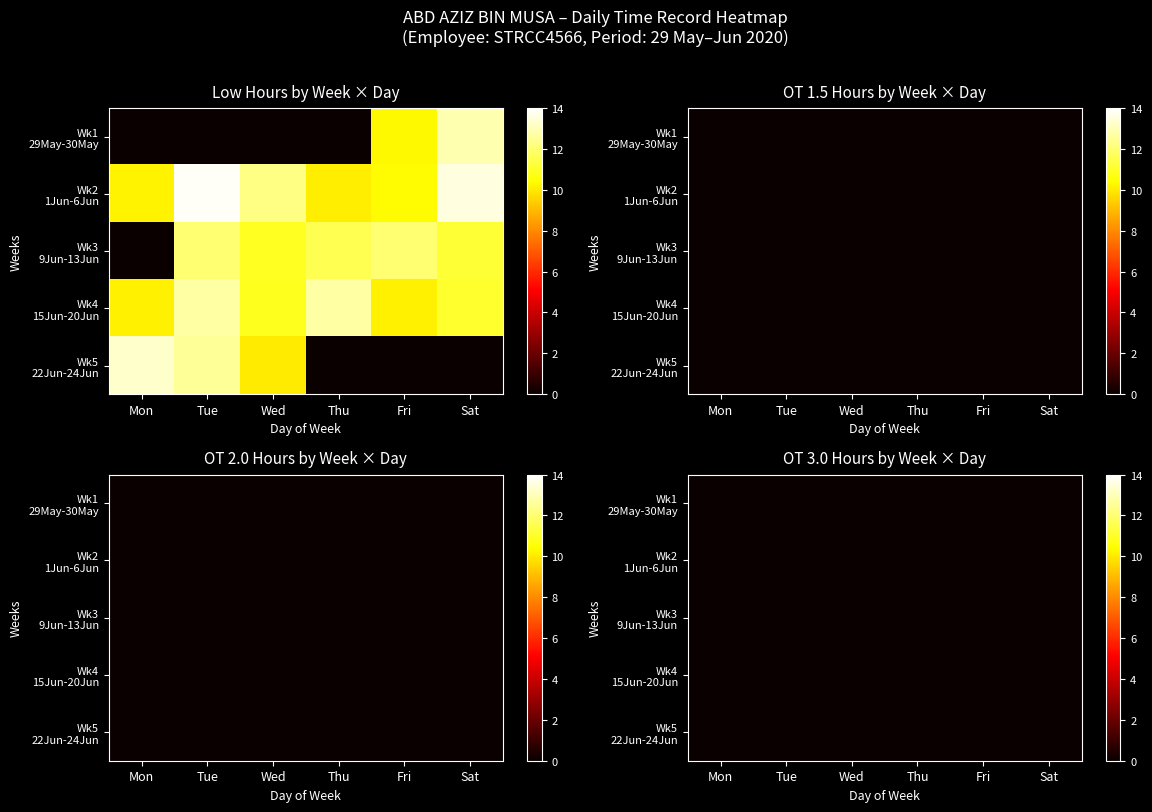

Rank the categories by 6 value from highest to lowest.

0, 1, 2, 3